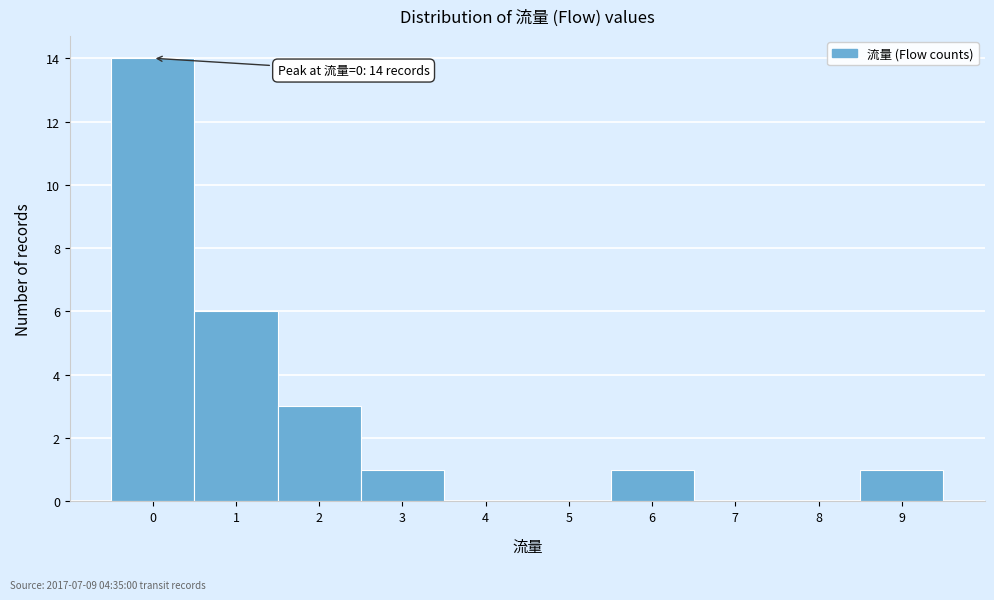

Which range on the x-axis has the tallest bar?

-0.5 to 0.5